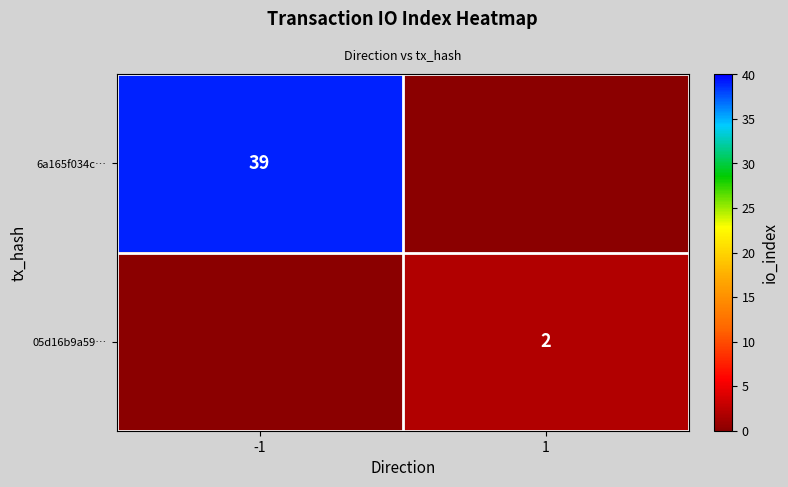

Rank the series by their maximum value, from highest to lowest.

row_0, row_1